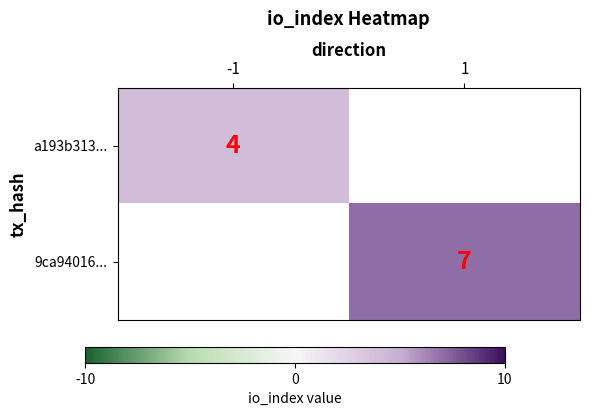

Is it true that a193b313... equals 4 at -1?

True